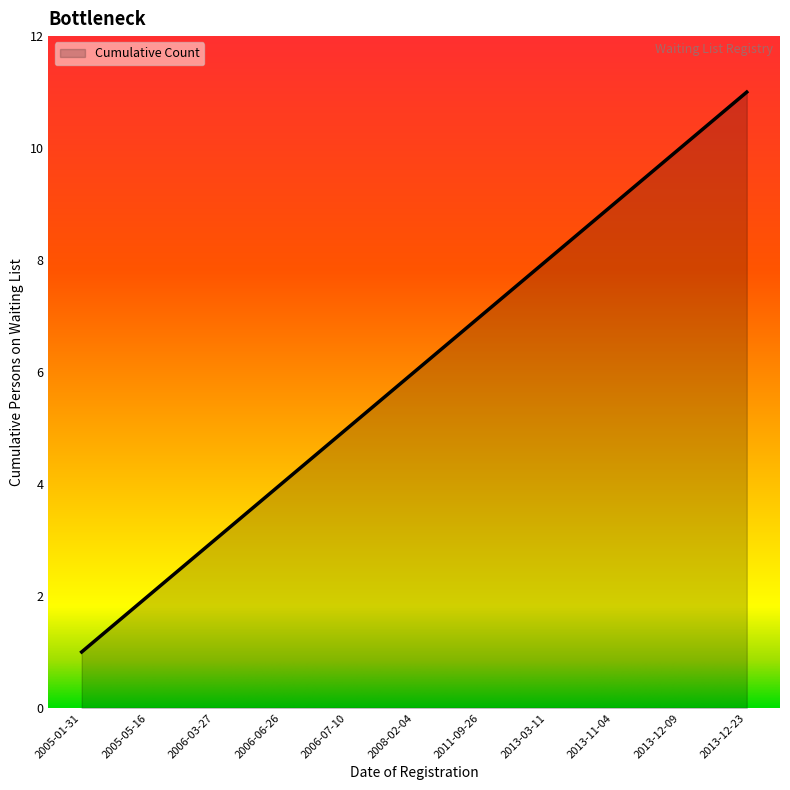

True or false: there are more than 2 points higher than both neighbors.

False